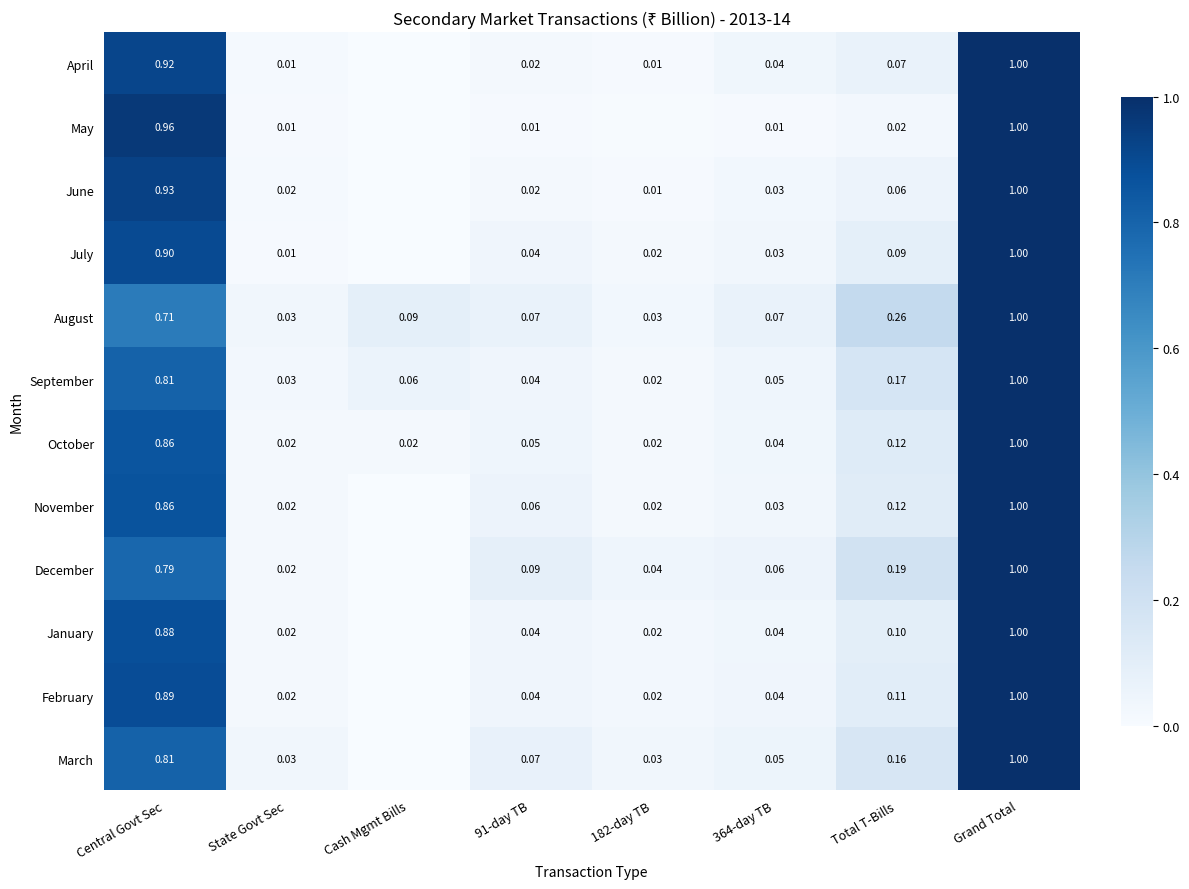

Is the value of July at Central Govt Sec greater than the value of December at Total T-Bills?

Yes